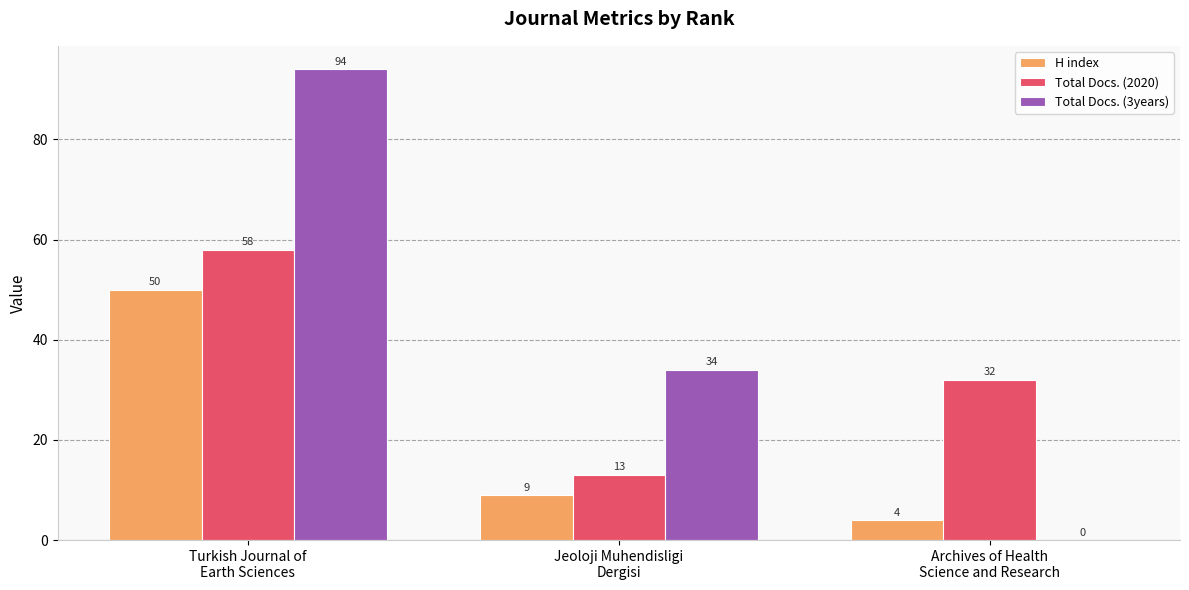

Are the bars horizontal?

No